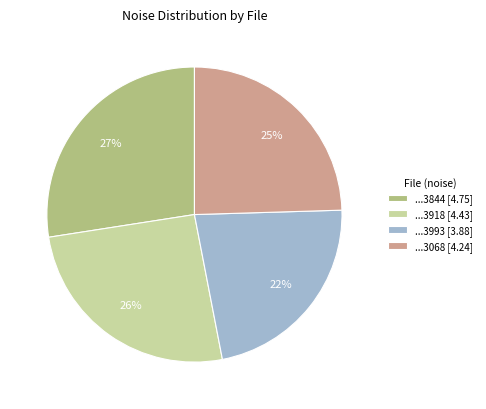

What is the ratio of the value at ...3844 [4.75] to the value at ...3993 [3.88]?

1.2